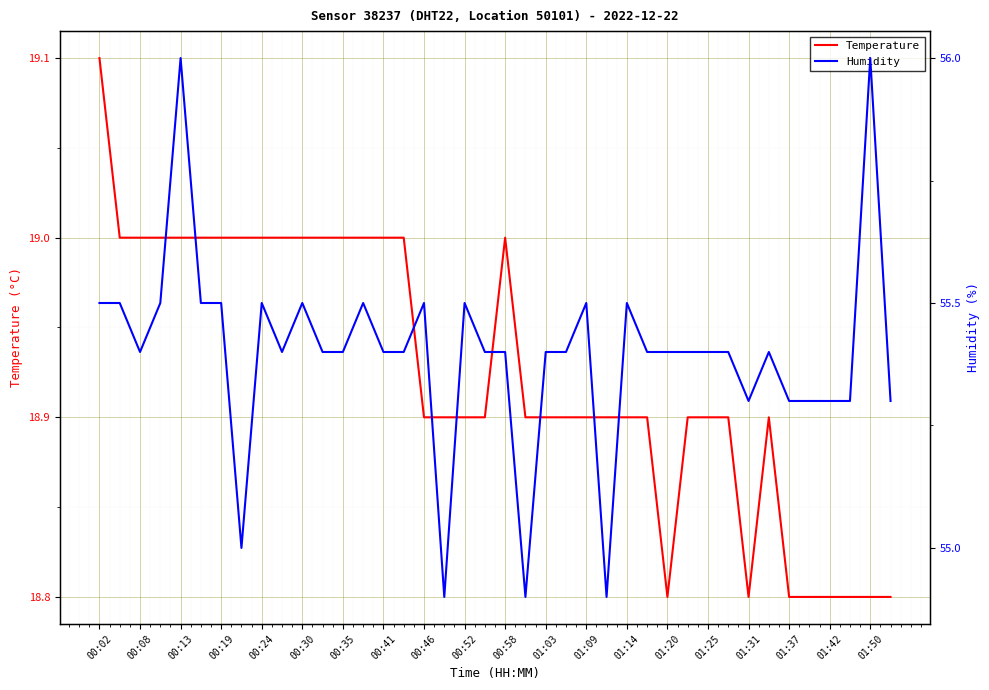

Is it true that Temperature equals 19.0 at 00:08?

True